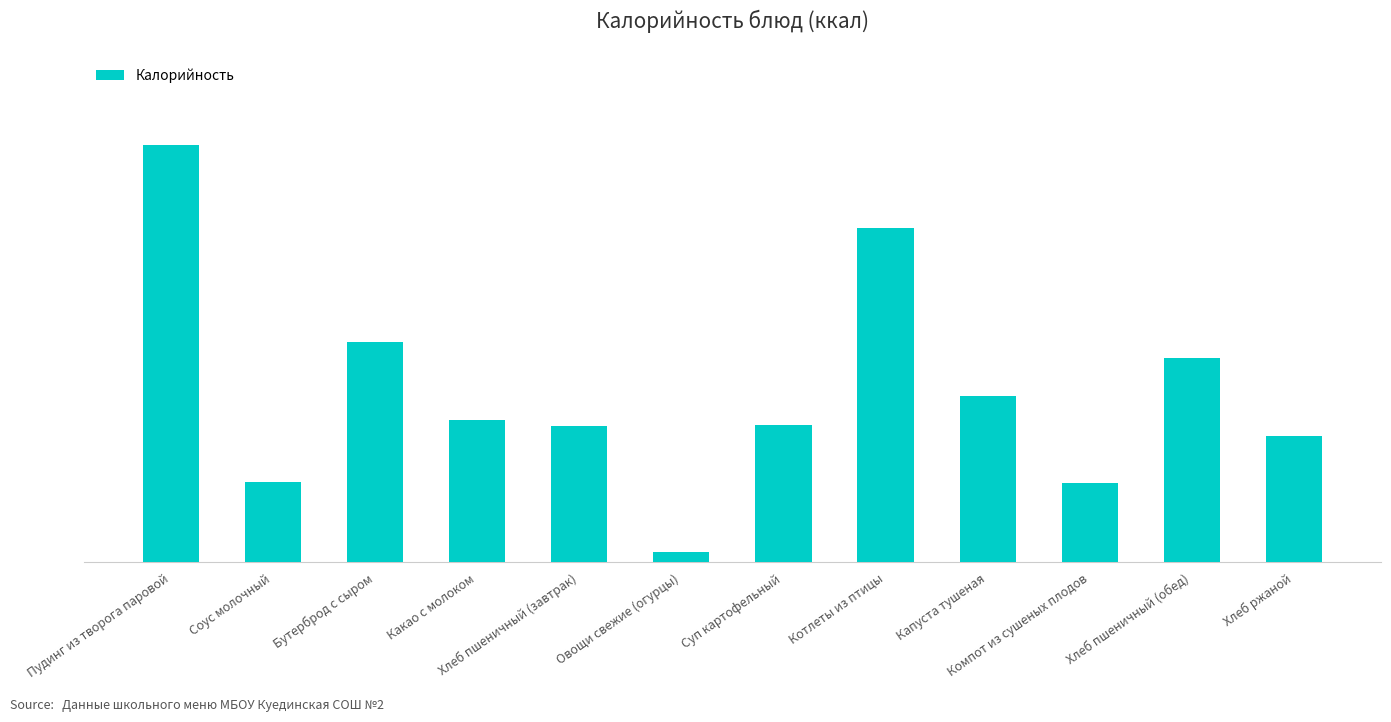

How many categories are shown in the chart?

12